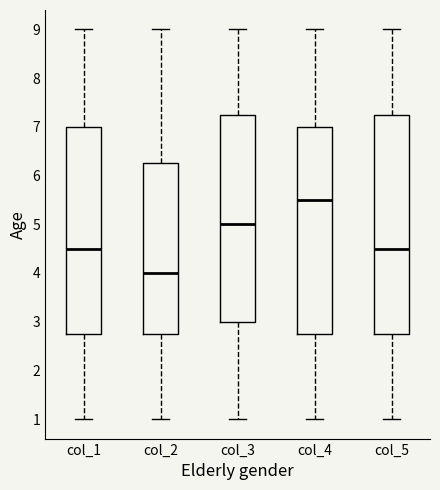

Where does the lower whisker of the box for col_4 end on the y-axis? The values are not printed on the chart, so give them approximately, as read against the axis.

1.0